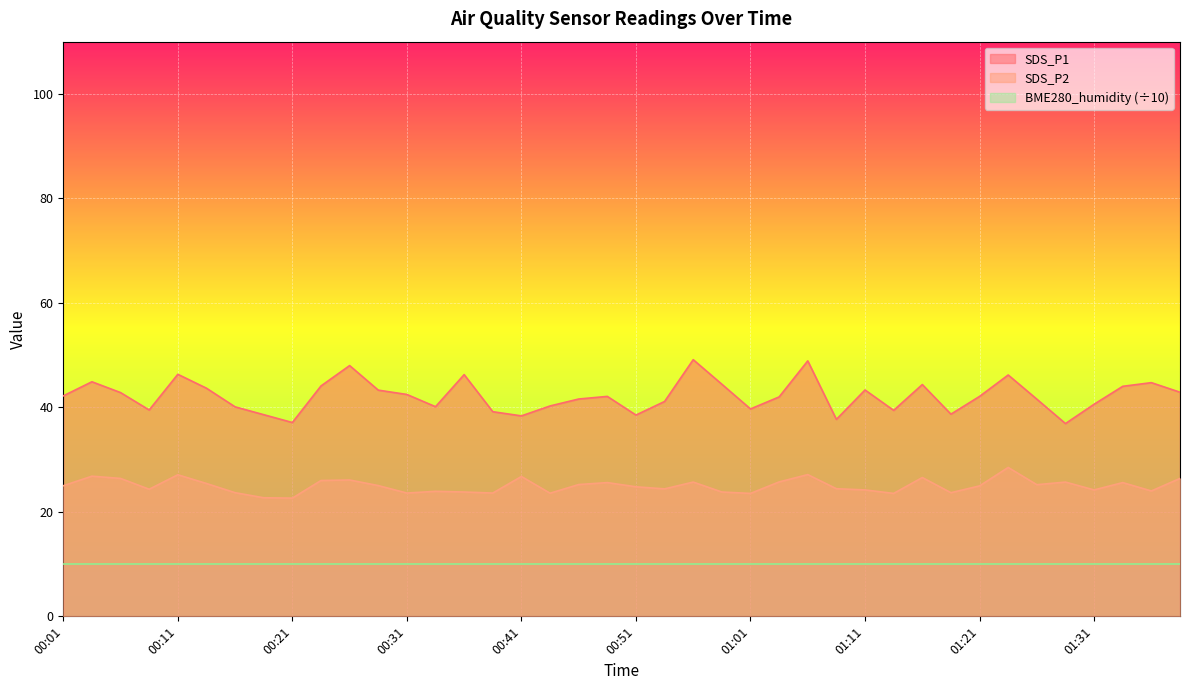

What is the smallest value displayed?

10.0